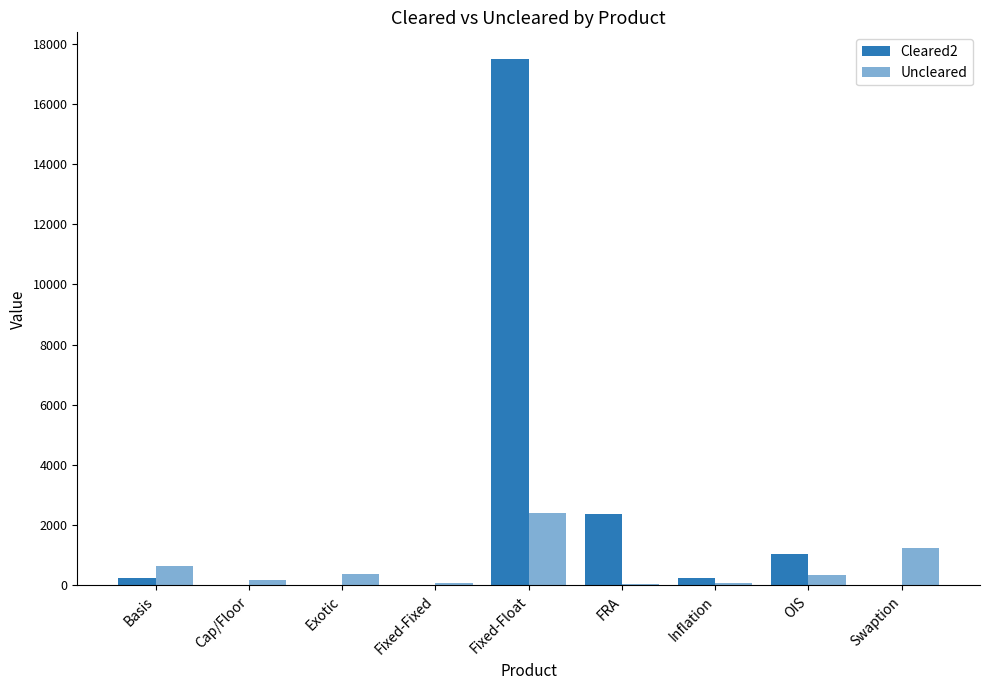

Which series has the largest total across all categories?

Cleared2